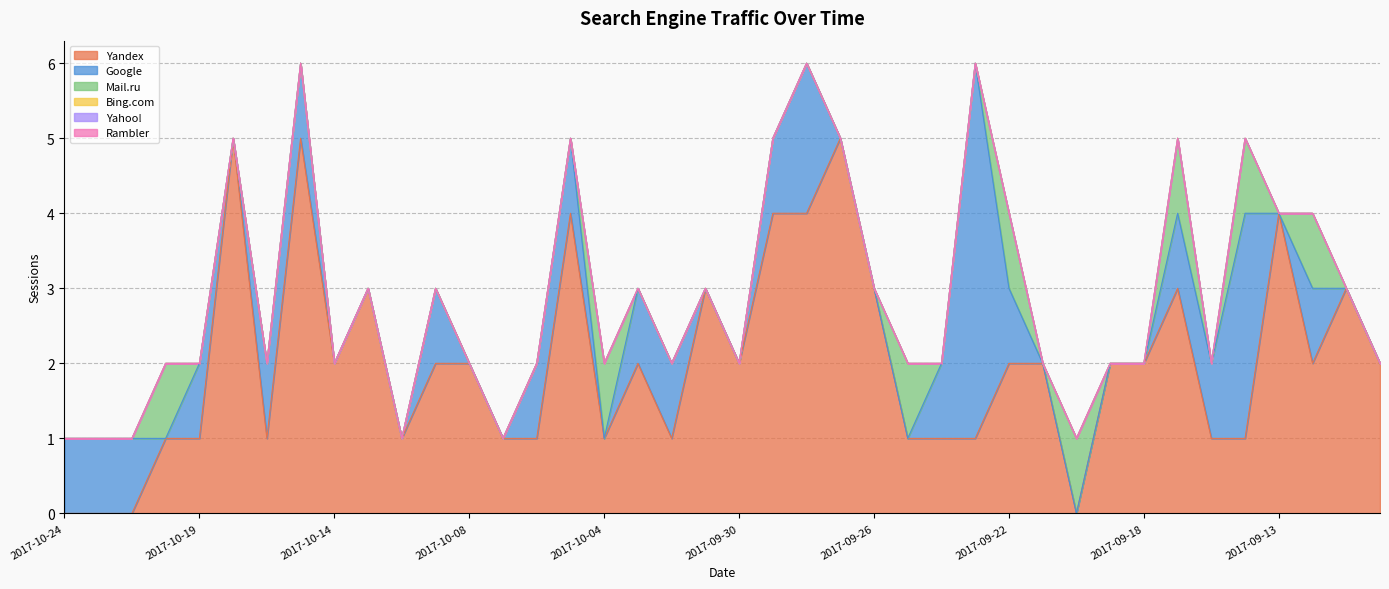

Reading left to right, what are all the values shown in this chart?

Yandex: 2017-10-24=0	2017-10-23=0	2017-10-21=0	2017-10-20=1	2017-10-19=1	2017-10-18=5	2017-10-17=1	2017-10-16=5	2017-10-14=2	2017-10-13=3	2017-10-12=1	2017-10-10=2	2017-10-08=2	2017-10-07=1	2017-10-06=1	2017-10-05=4	2017-10-04=1	2017-10-03=2	2017-10-02=1	2017-10-01=3	2017-09-30=2	2017-09-29=4	2017-09-28=4	2017-09-27=5	2017-09-26=3	2017-09-25=1	2017-09-24=1	2017-09-23=1	2017-09-22=2	2017-09-21=2	2017-09-20=0	2017-09-19=2	2017-09-18=2	2017-09-17=3	2017-09-16=1	2017-09-15=1	2017-09-13=4	2017-09-12=2	2017-09-11=3	2017-09-10=2
Google: 2017-10-24=1	2017-10-23=1	2017-10-21=1	2017-10-20=0	2017-10-19=1	2017-10-18=0	2017-10-17=1	2017-10-16=1	2017-10-14=0	2017-10-13=0	2017-10-12=0	2017-10-10=1	2017-10-08=0	2017-10-07=0	2017-10-06=1	2017-10-05=1	2017-10-04=0	2017-10-03=1	2017-10-02=1	2017-10-01=0	2017-09-30=0	2017-09-29=1	2017-09-28=2	2017-09-27=0	2017-09-26=0	2017-09-25=0	2017-09-24=1	2017-09-23=5	2017-09-22=1	2017-09-21=0	2017-09-20=0	2017-09-19=0	2017-09-18=0	2017-09-17=1	2017-09-16=1	2017-09-15=3	2017-09-13=0	2017-09-12=1	2017-09-11=0	2017-09-10=0
Mail.ru: 2017-10-24=0	2017-10-23=0	2017-10-21=0	2017-10-20=1	2017-10-19=0	2017-10-18=0	2017-10-17=0	2017-10-16=0	2017-10-14=0	2017-10-13=0	2017-10-12=0	2017-10-10=0	2017-10-08=0	2017-10-07=0	2017-10-06=0	2017-10-05=0	2017-10-04=1	2017-10-03=0	2017-10-02=0	2017-10-01=0	2017-09-30=0	2017-09-29=0	2017-09-28=0	2017-09-27=0	2017-09-26=0	2017-09-25=1	2017-09-24=0	2017-09-23=0	2017-09-22=1	2017-09-21=0	2017-09-20=1	2017-09-19=0	2017-09-18=0	2017-09-17=1	2017-09-16=0	2017-09-15=1	2017-09-13=0	2017-09-12=1	2017-09-11=0	2017-09-10=0
Bing.com: 2017-10-24=0	2017-10-23=0	2017-10-21=0	2017-10-20=0	2017-10-19=0	2017-10-18=0	2017-10-17=0	2017-10-16=0	2017-10-14=0	2017-10-13=0	2017-10-12=0	2017-10-10=0	2017-10-08=0	2017-10-07=0	2017-10-06=0	2017-10-05=0	2017-10-04=0	2017-10-03=0	2017-10-02=0	2017-10-01=0	2017-09-30=0	2017-09-29=0	2017-09-28=0	2017-09-27=0	2017-09-26=0	2017-09-25=0	2017-09-24=0	2017-09-23=0	2017-09-22=0	2017-09-21=0	2017-09-20=0	2017-09-19=0	2017-09-18=0	2017-09-17=0	2017-09-16=0	2017-09-15=0	2017-09-13=0	2017-09-12=0	2017-09-11=0	2017-09-10=0
Yahoo!: 2017-10-24=0	2017-10-23=0	2017-10-21=0	2017-10-20=0	2017-10-19=0	2017-10-18=0	2017-10-17=0	2017-10-16=0	2017-10-14=0	2017-10-13=0	2017-10-12=0	2017-10-10=0	2017-10-08=0	2017-10-07=0	2017-10-06=0	2017-10-05=0	2017-10-04=0	2017-10-03=0	2017-10-02=0	2017-10-01=0	2017-09-30=0	2017-09-29=0	2017-09-28=0	2017-09-27=0	2017-09-26=0	2017-09-25=0	2017-09-24=0	2017-09-23=0	2017-09-22=0	2017-09-21=0	2017-09-20=0	2017-09-19=0	2017-09-18=0	2017-09-17=0	2017-09-16=0	2017-09-15=0	2017-09-13=0	2017-09-12=0	2017-09-11=0	2017-09-10=0
Rambler: 2017-10-24=0	2017-10-23=0	2017-10-21=0	2017-10-20=0	2017-10-19=0	2017-10-18=0	2017-10-17=0	2017-10-16=0	2017-10-14=0	2017-10-13=0	2017-10-12=0	2017-10-10=0	2017-10-08=0	2017-10-07=0	2017-10-06=0	2017-10-05=0	2017-10-04=0	2017-10-03=0	2017-10-02=0	2017-10-01=0	2017-09-30=0	2017-09-29=0	2017-09-28=0	2017-09-27=0	2017-09-26=0	2017-09-25=0	2017-09-24=0	2017-09-23=0	2017-09-22=0	2017-09-21=0	2017-09-20=0	2017-09-19=0	2017-09-18=0	2017-09-17=0	2017-09-16=0	2017-09-15=0	2017-09-13=0	2017-09-12=0	2017-09-11=0	2017-09-10=0